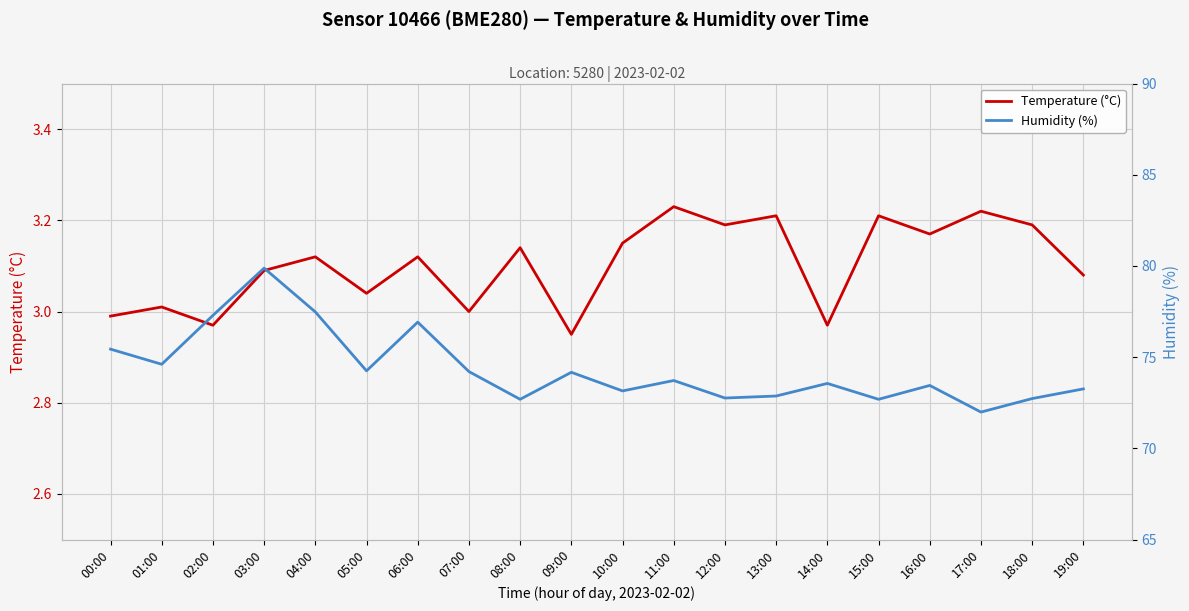

Is the value of Humidity (%) at 06:00 greater than the value of Temperature (°C) at 10:00?

Yes